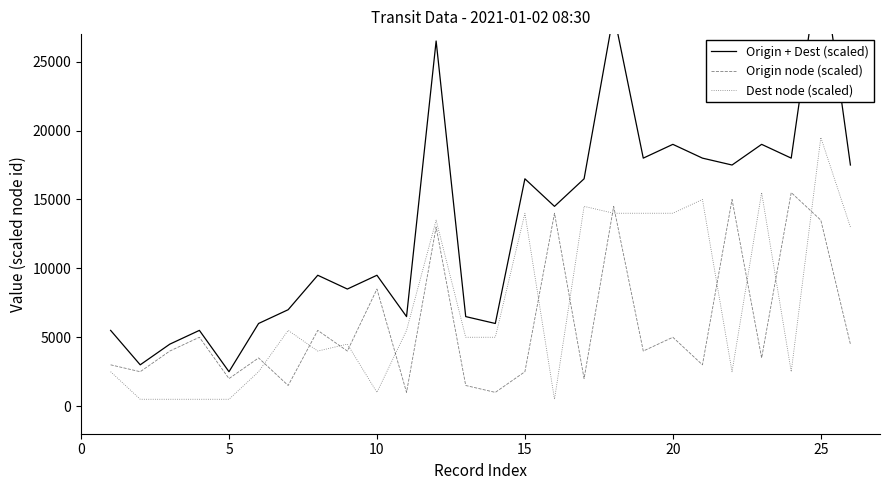

True or false: Origin node (scaled) and Dest node (scaled) cross at least once.

True